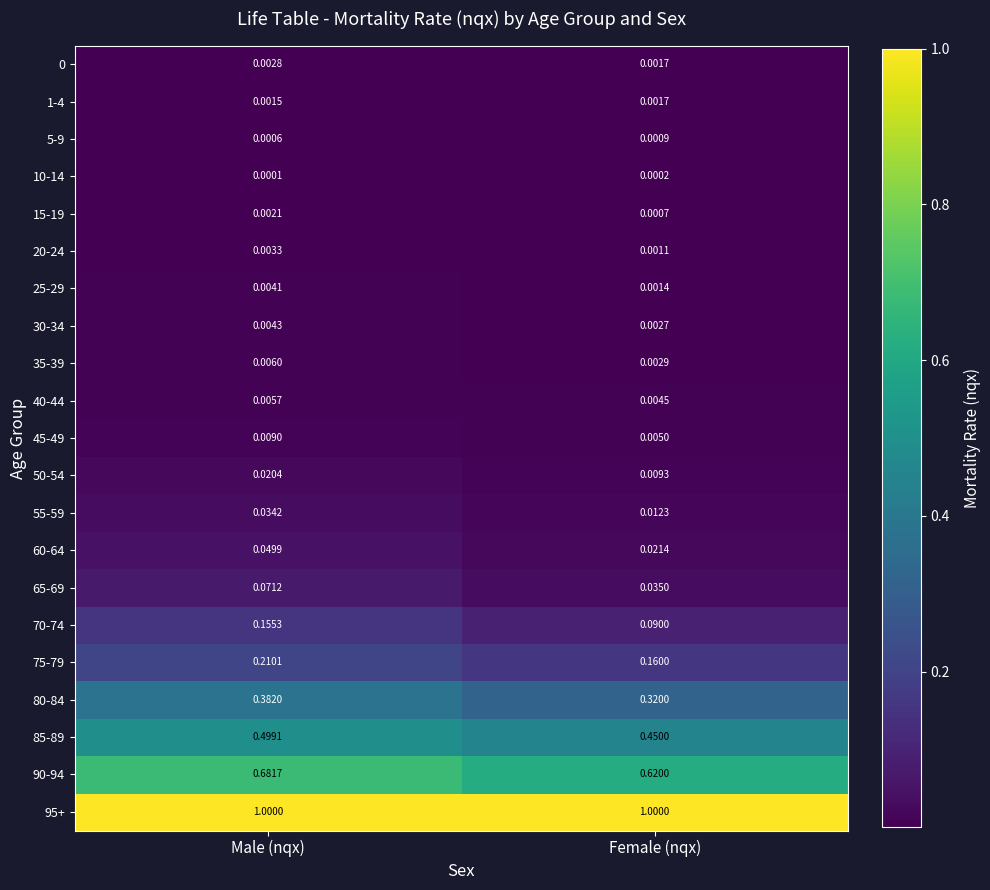

At which label is 50-54 closest to 0?

Female (nqx)